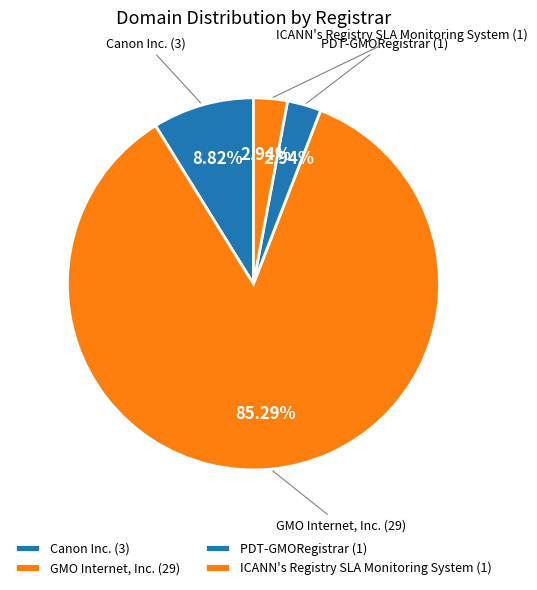

Is there any slice that represents more than half of the pie?

Yes